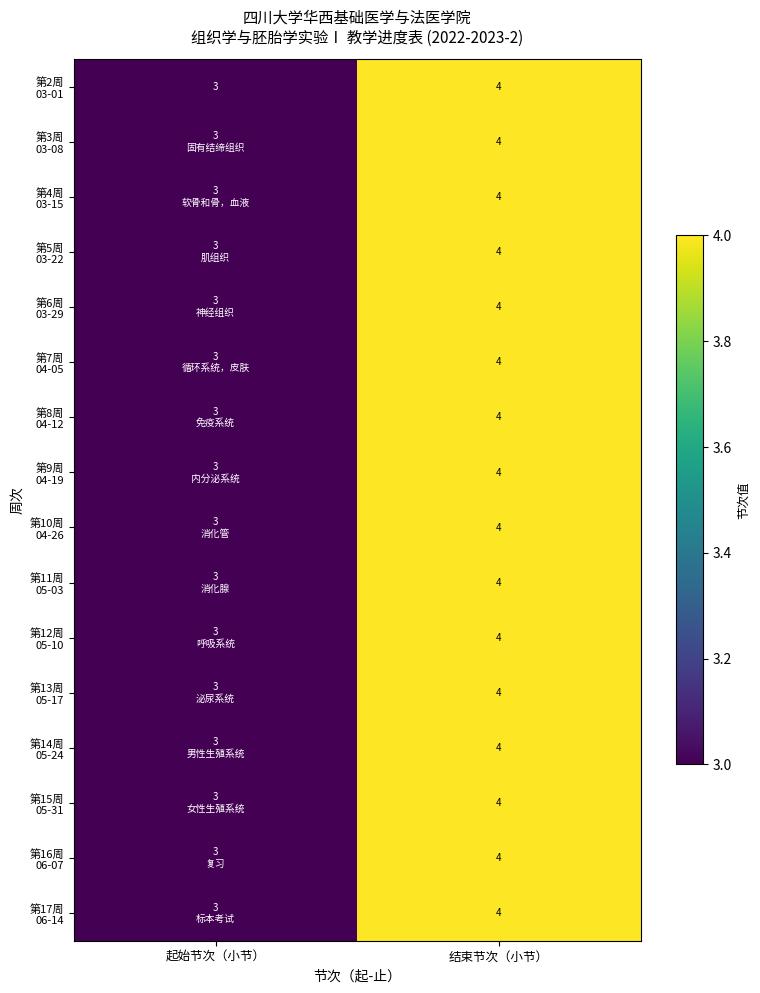

List the series in order of their peak value, lowest first.

第2周 03-01, 第3周 03-08, 第4周 03-15, 第5周 03-22, 第6周 03-29, 第7周 04-05, 第8周 04-12, 第9周 04-19, 第10周 04-26, 第11周 05-03, 第12周 05-10, 第13周 05-17, 第14周 05-24, 第15周 05-31, 第16周 06-07, 第17周 06-14